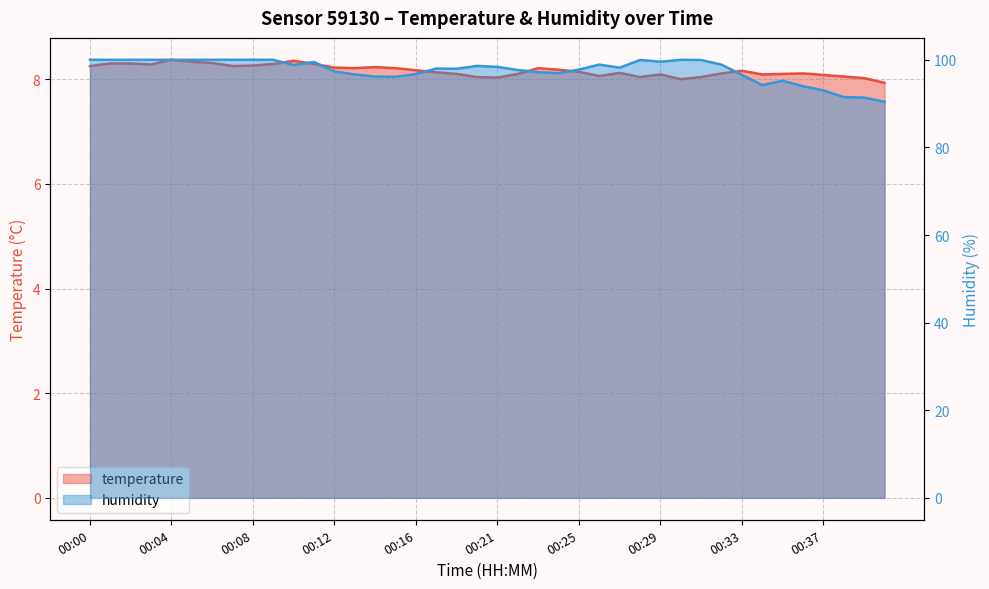

At which label does humidity reach its peak?

00:00